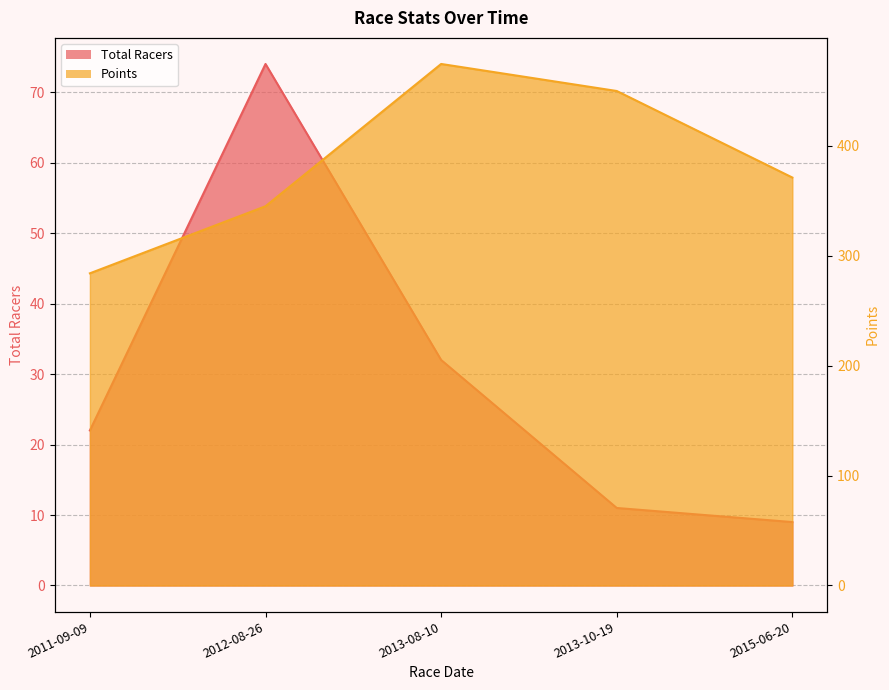

At which category is the sum across all series the highest?

2013-08-10